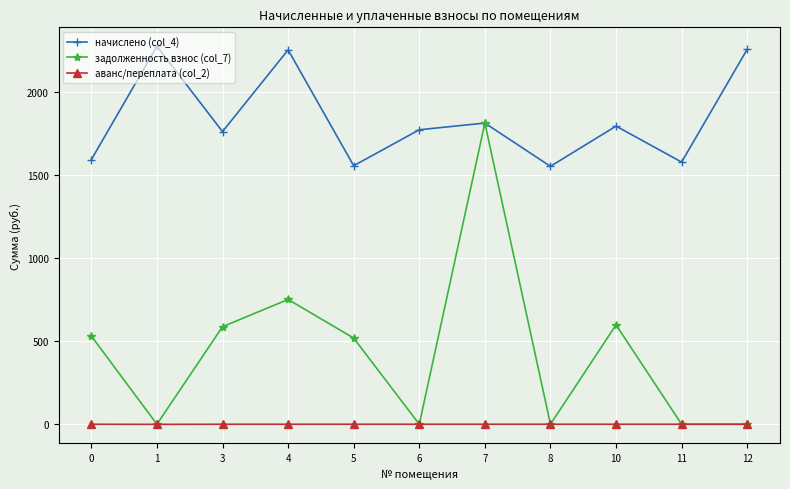

True or false: начислено (col_4) and аванс/переплата (col_2) cross at least once.

False